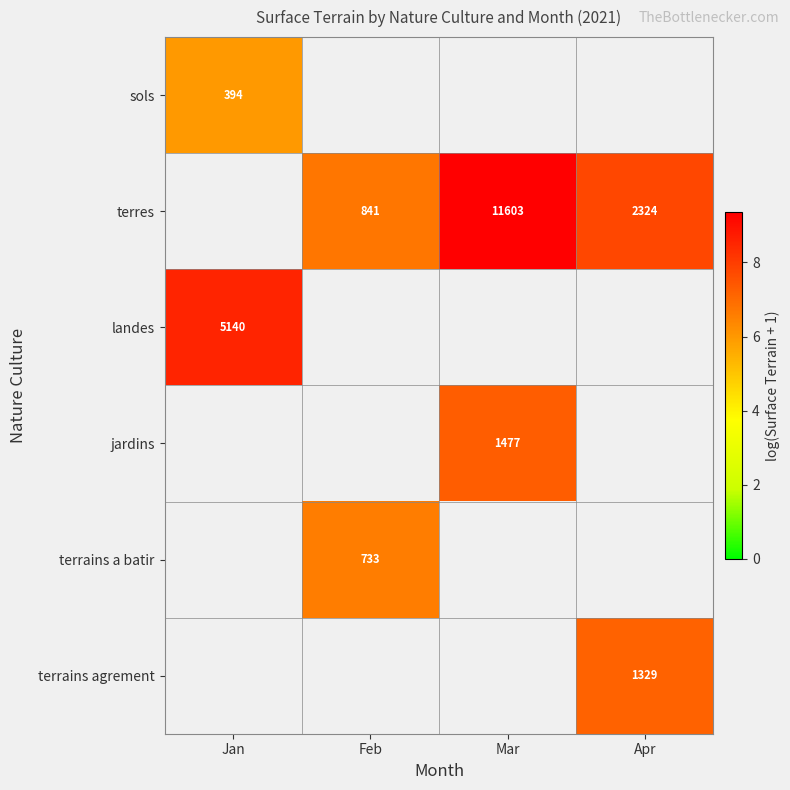

Rank the categories by sols value from lowest to highest.

Jan, Feb, Mar, Apr